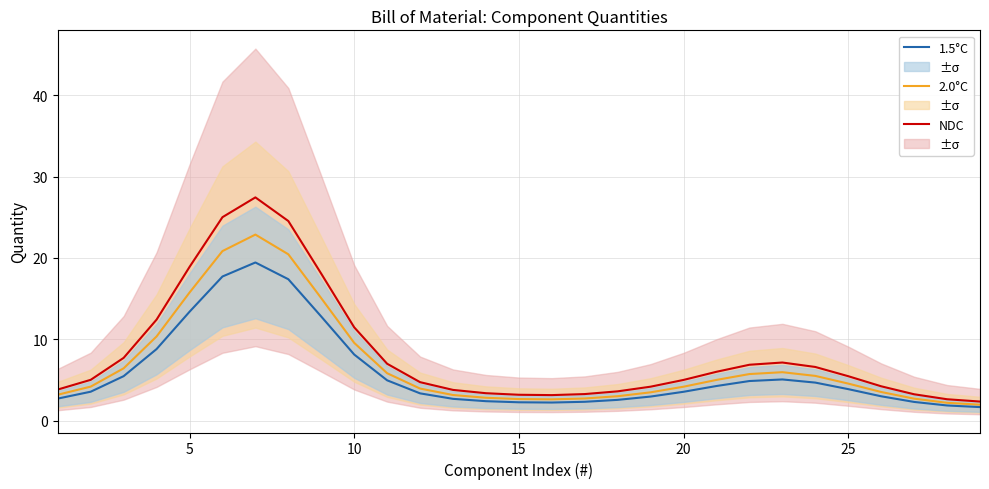

True or false: 1.5°C has more than 0 points higher than both neighbors.

True